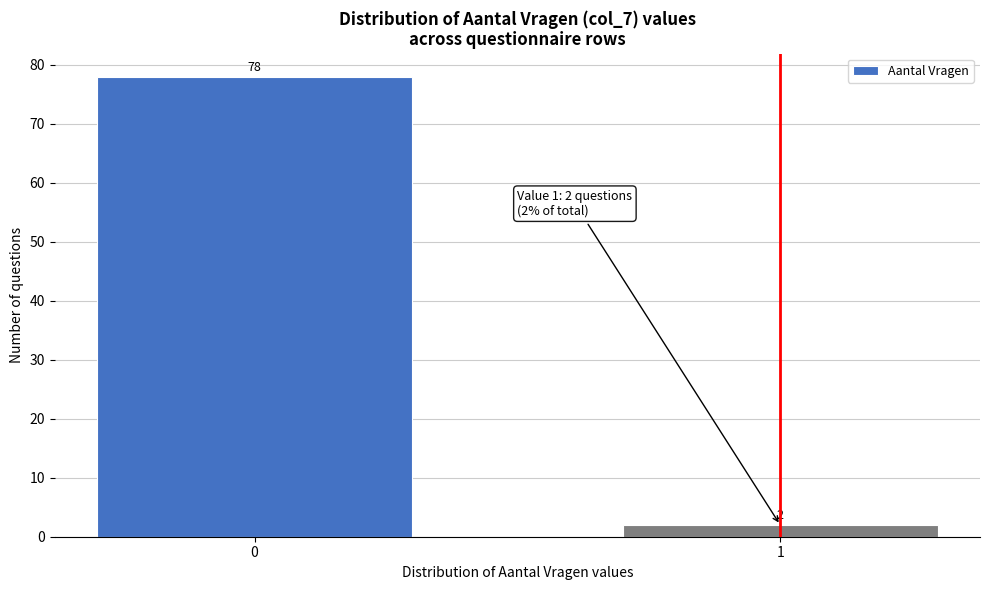

Reading right to left, extract all data points from this chart.

2	78